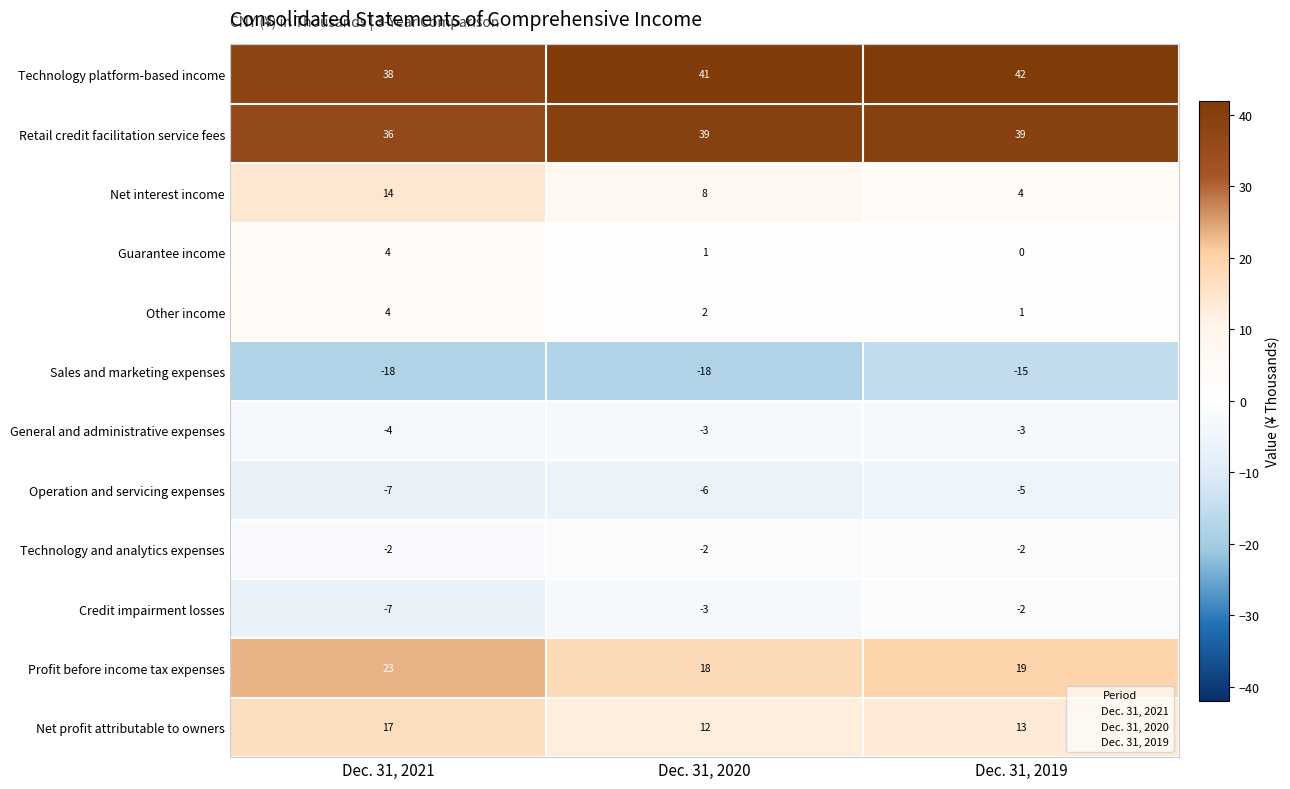

What is the sum of all Technology platform-based income values?

121